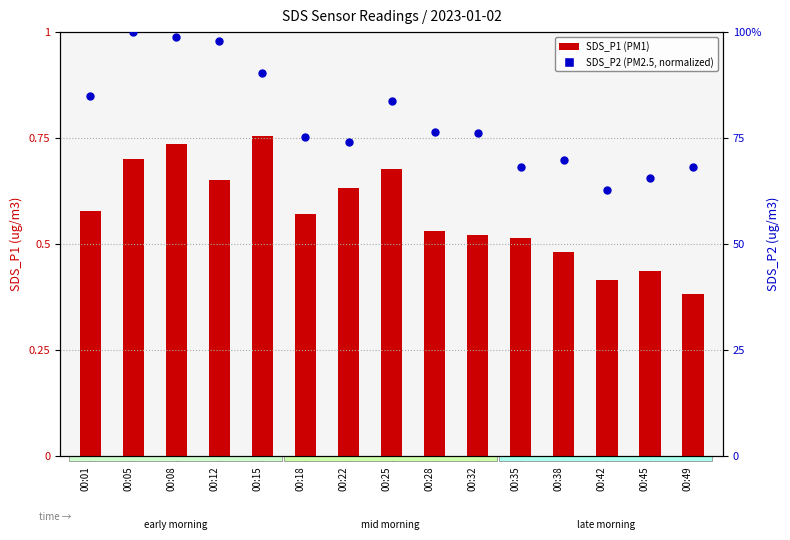

What are all the series names shown in the legend?

SDS_P1, SDS_P2